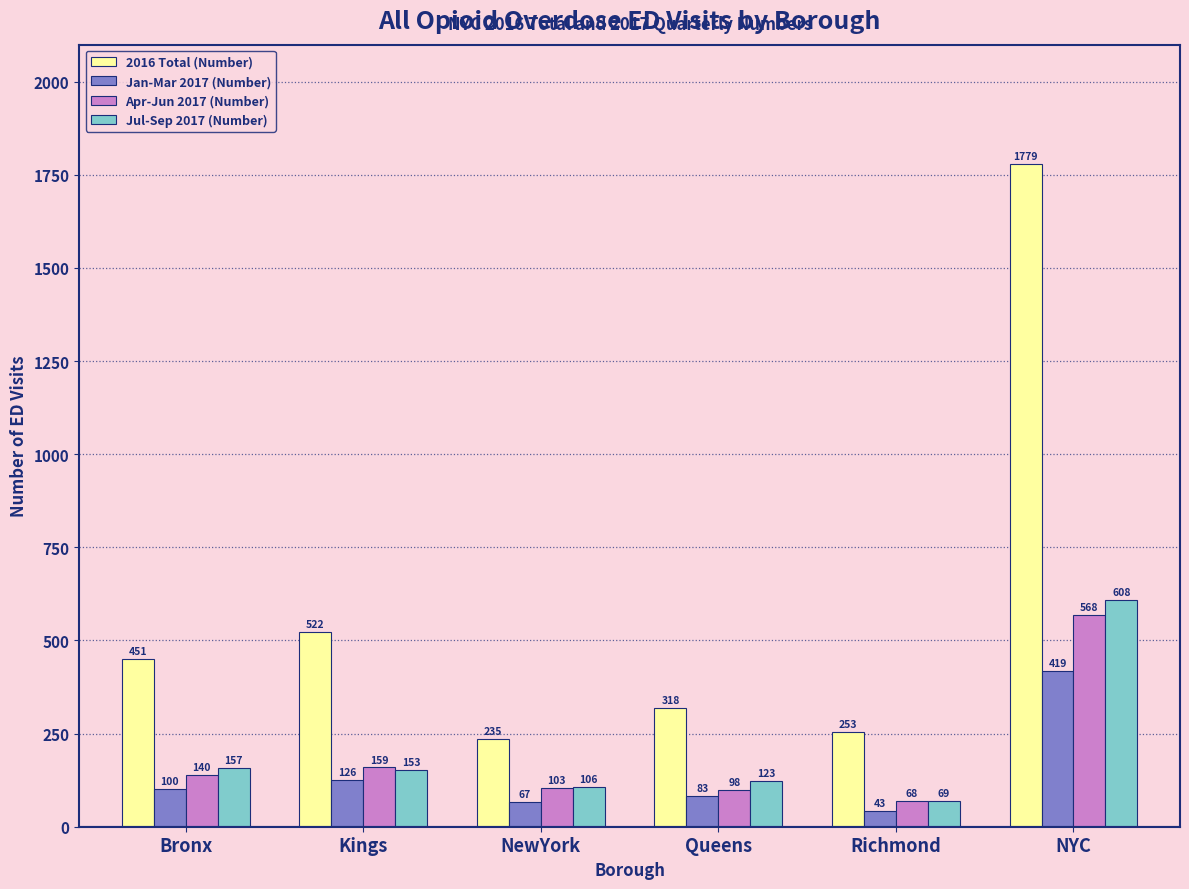

Is it true that Apr-Jun 2017 (Number) equals 568 at NYC?

True